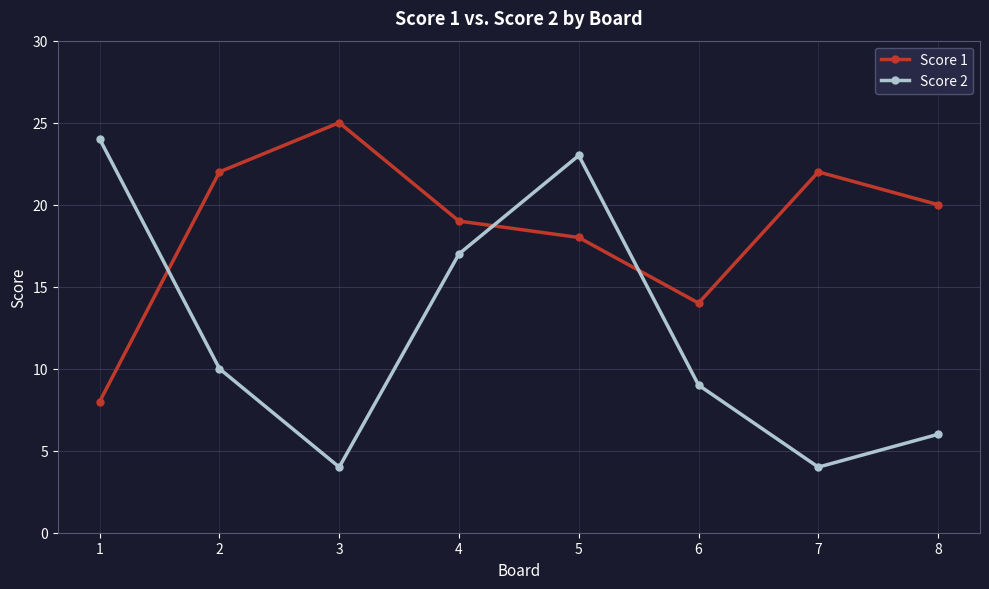

True or false: Score 1 has a value of 22 at 2.

True